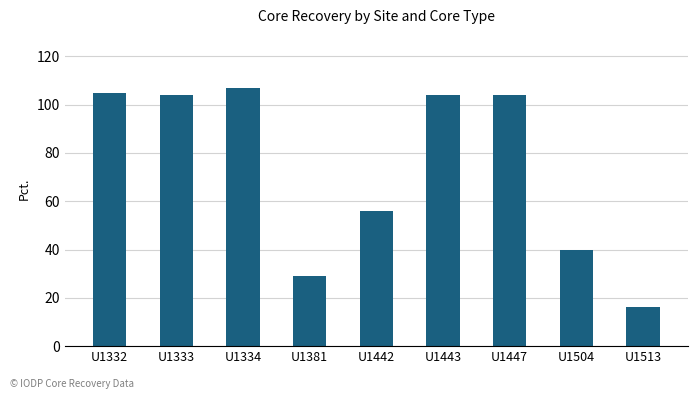

What is the sum of the values at U1504 and U1447?

144